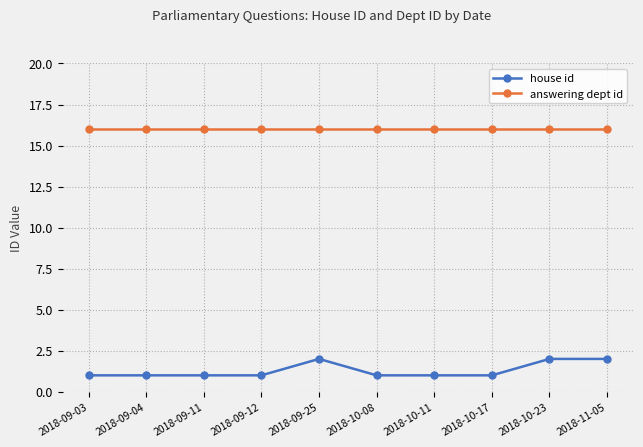

True or false: house id and answering dept id intersect in this chart.

False